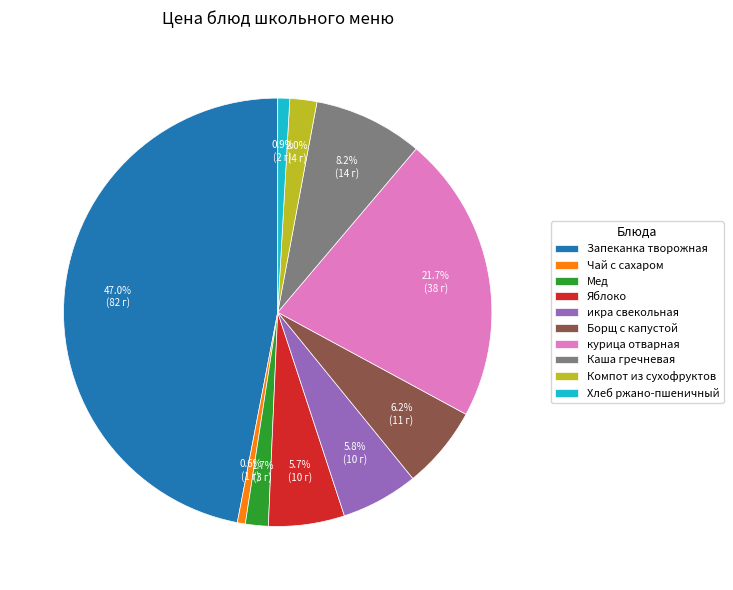

Is there any slice that represents more than half of the pie?

No